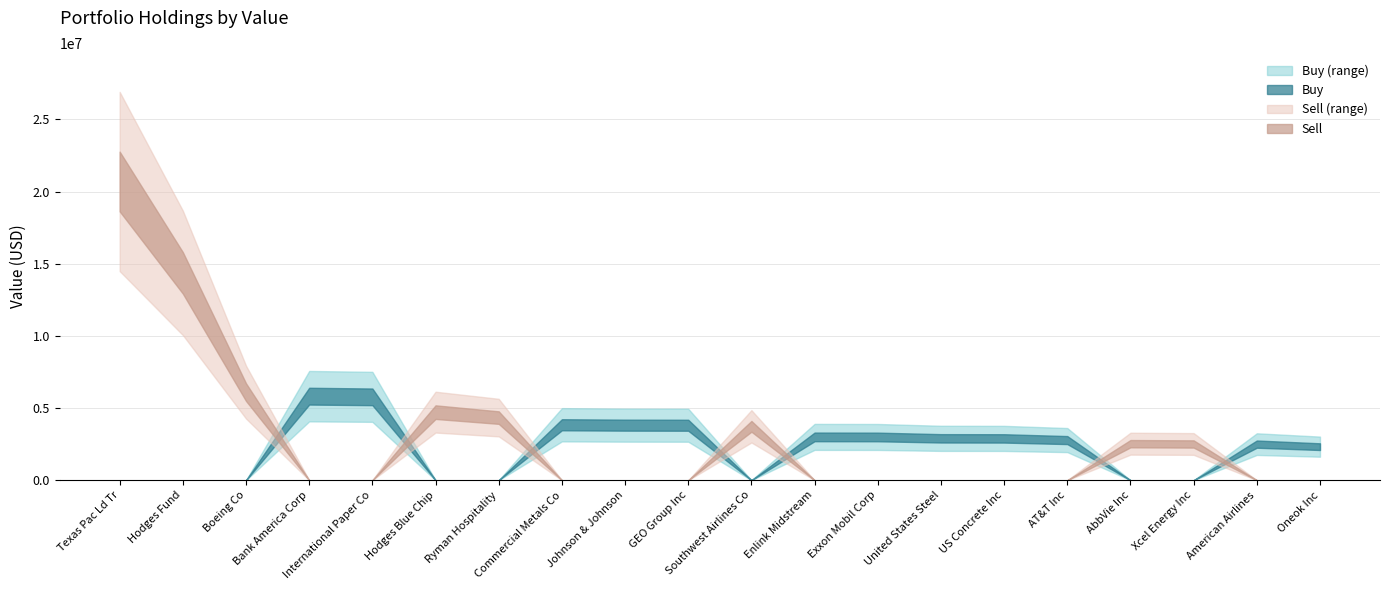

What is the difference between the highest and lowest values at Texas Pac Ld Tr?

20700000